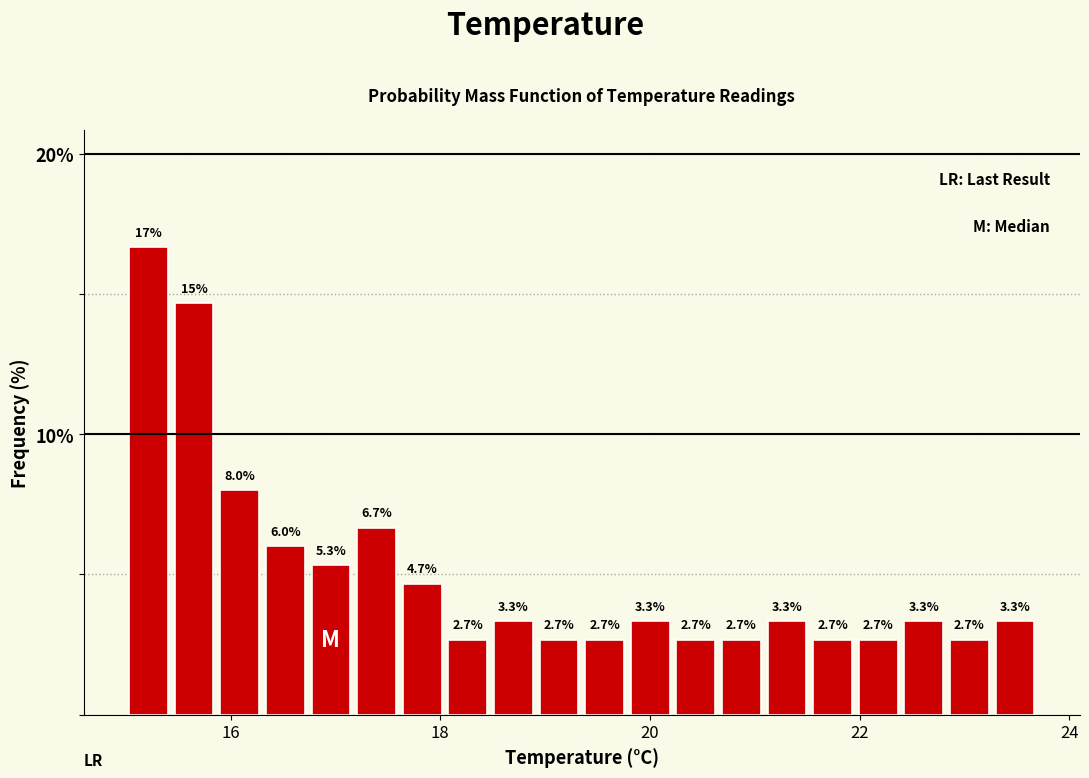

Around what value on the x-axis is the tallest bar? Give the approximate position of its centre, as read against the axis.

15.2